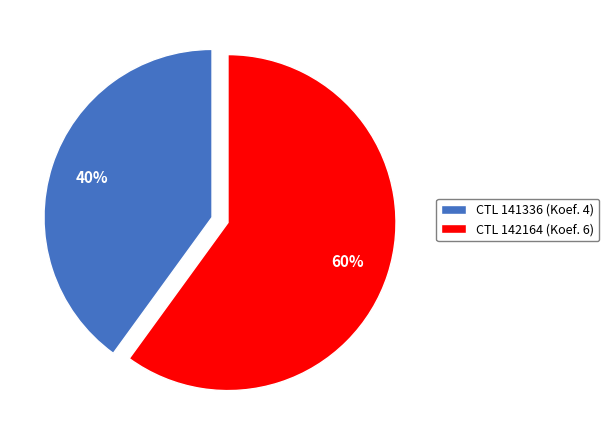

To the nearest percent, what portion does CTL 142164 (Koef. 6) represent?

60%